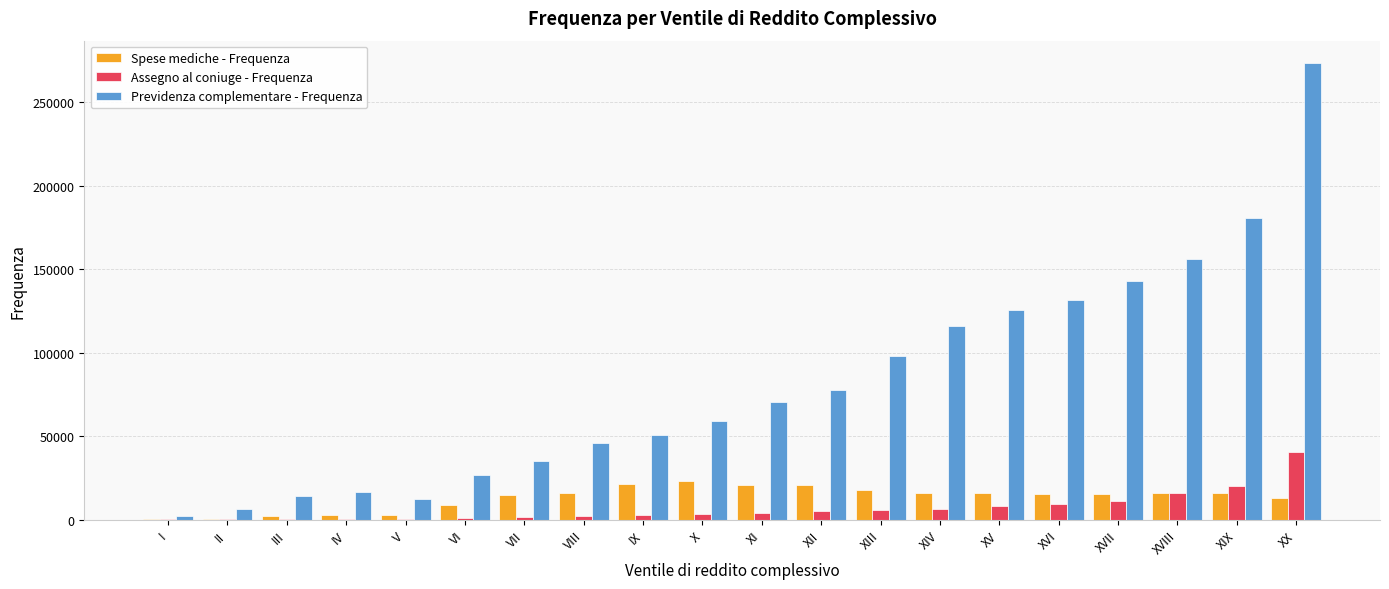

Where is Previdenza complementare - Frequenza nearest to the value 137833?

XVII